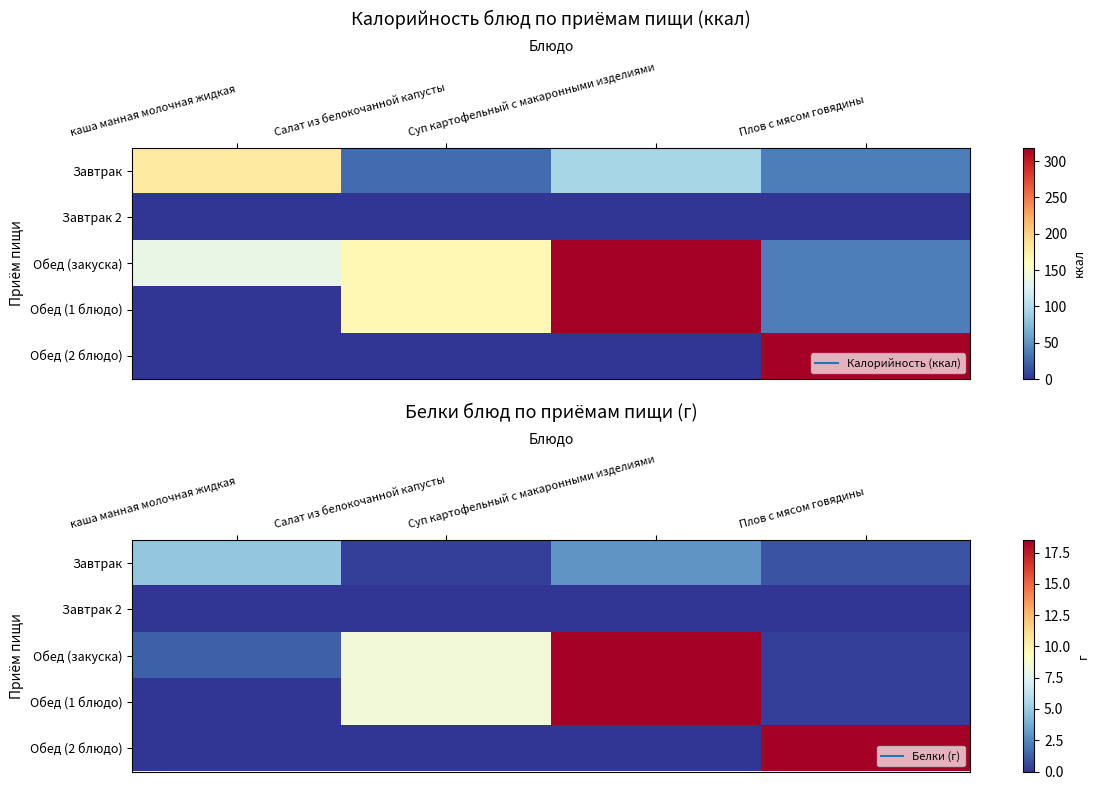

At which label does Завтрак first exceed 2?

каша манная молочная жидкая